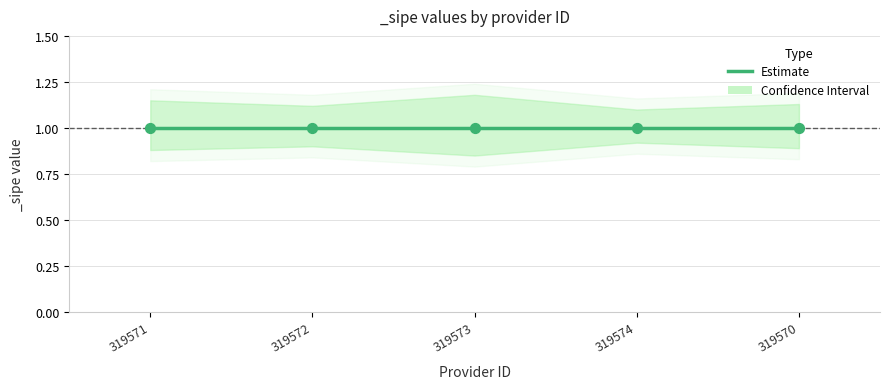

Which series contains the lowest Y value?

_sipe_lower